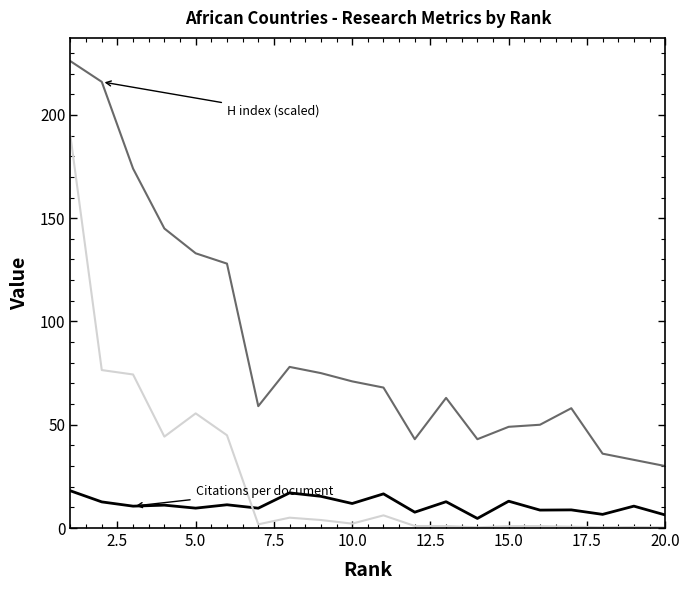

What is the maximum value shown in the chart?

226.0